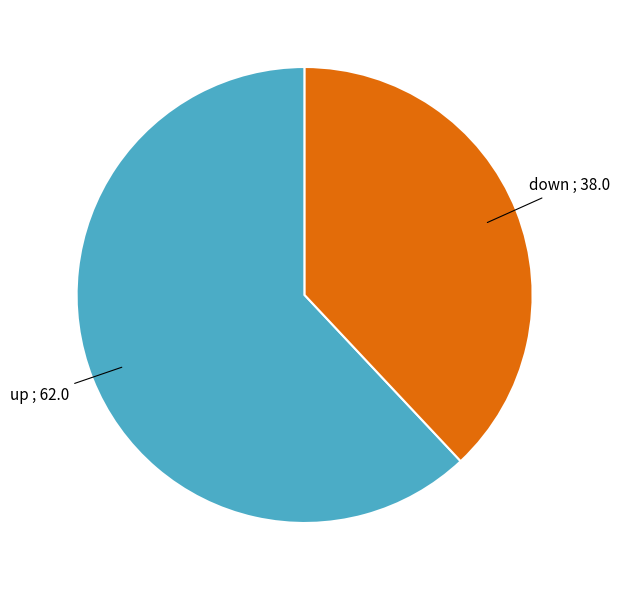

How many segments does this pie chart have?

2